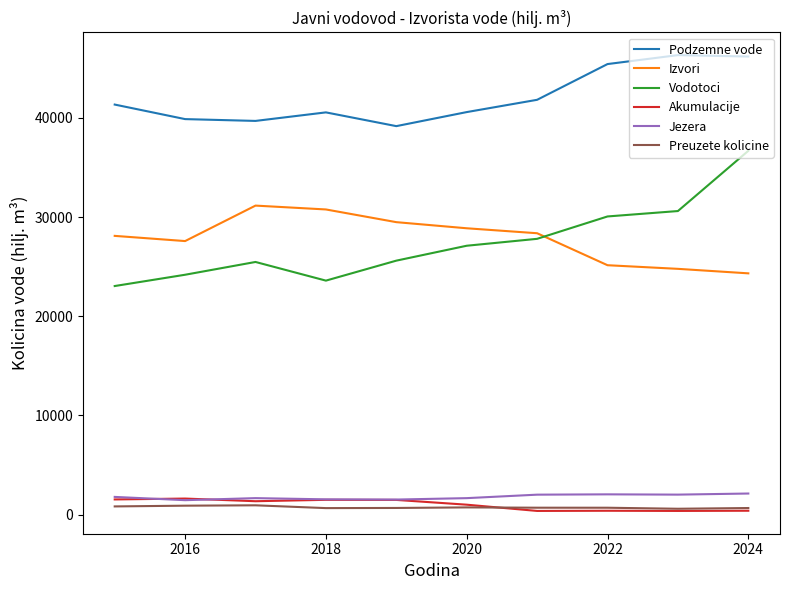

Which series has the largest total across all categories?

Podzemne vode